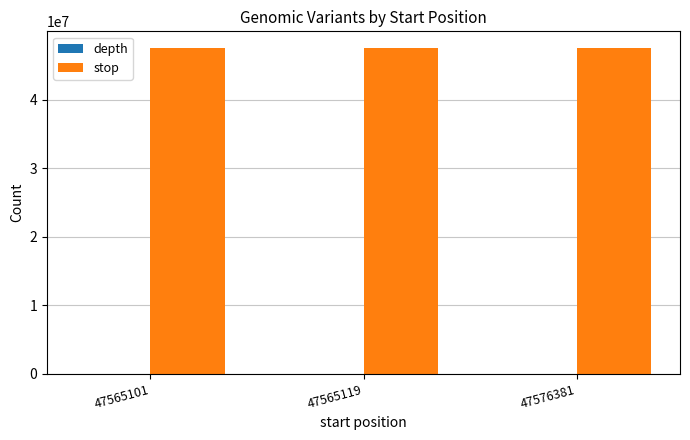

How many distinct data groups are displayed?

2